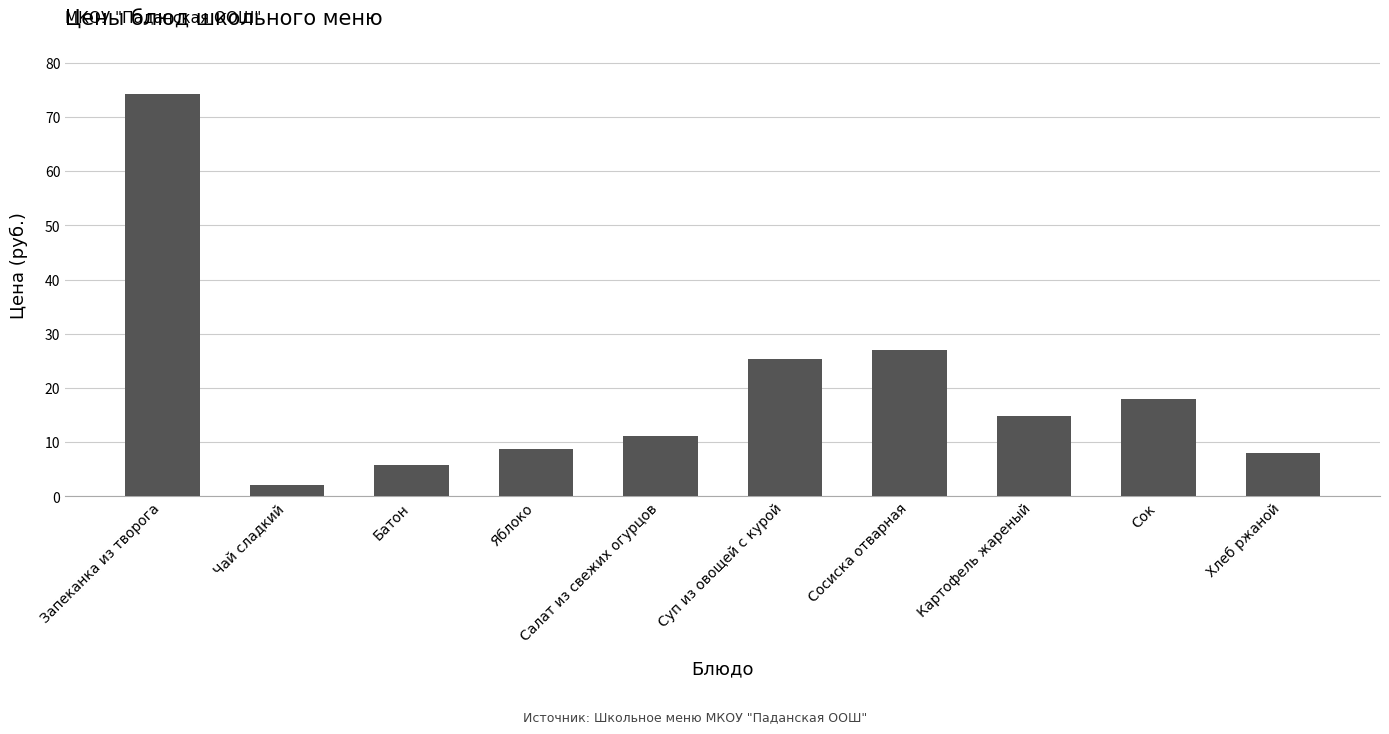

What is the value of the 3rd bar from the left?

5.8